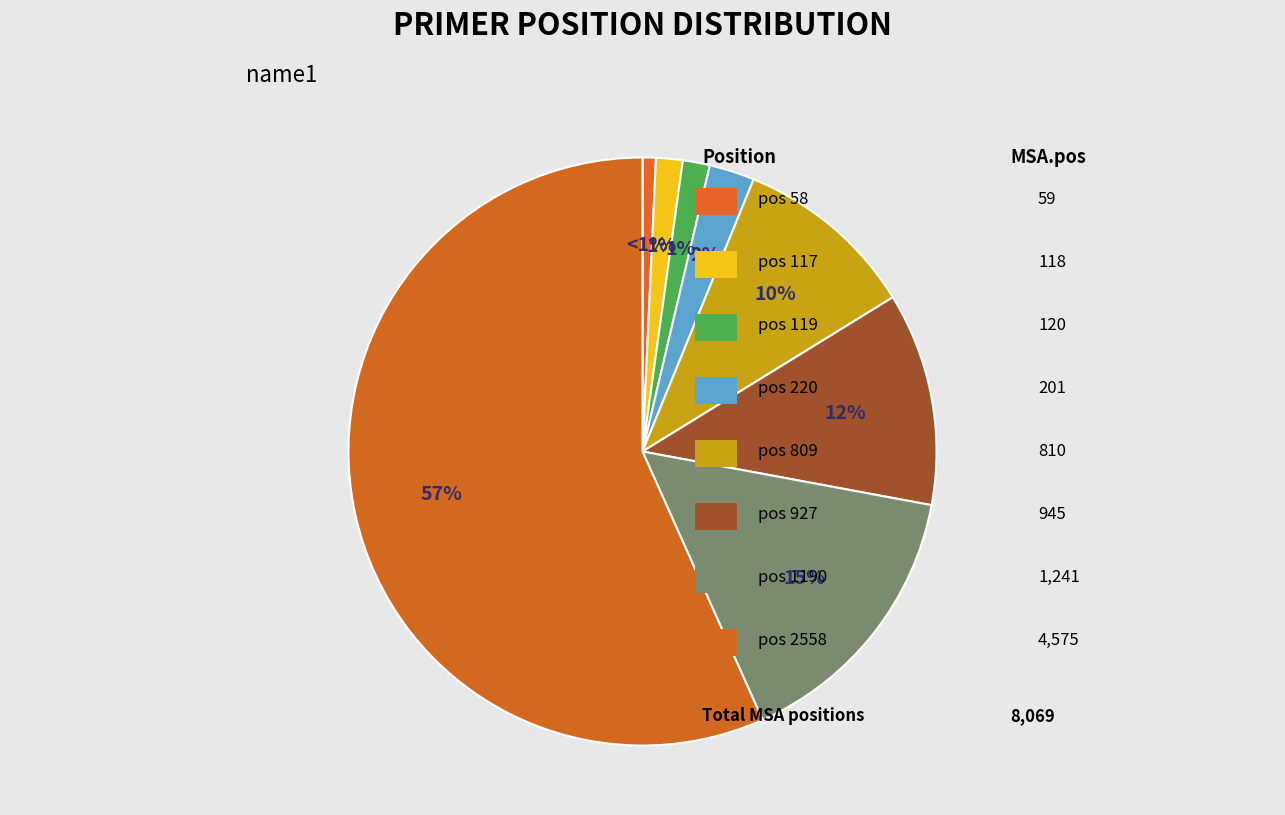

How many slices are in this pie chart?

8